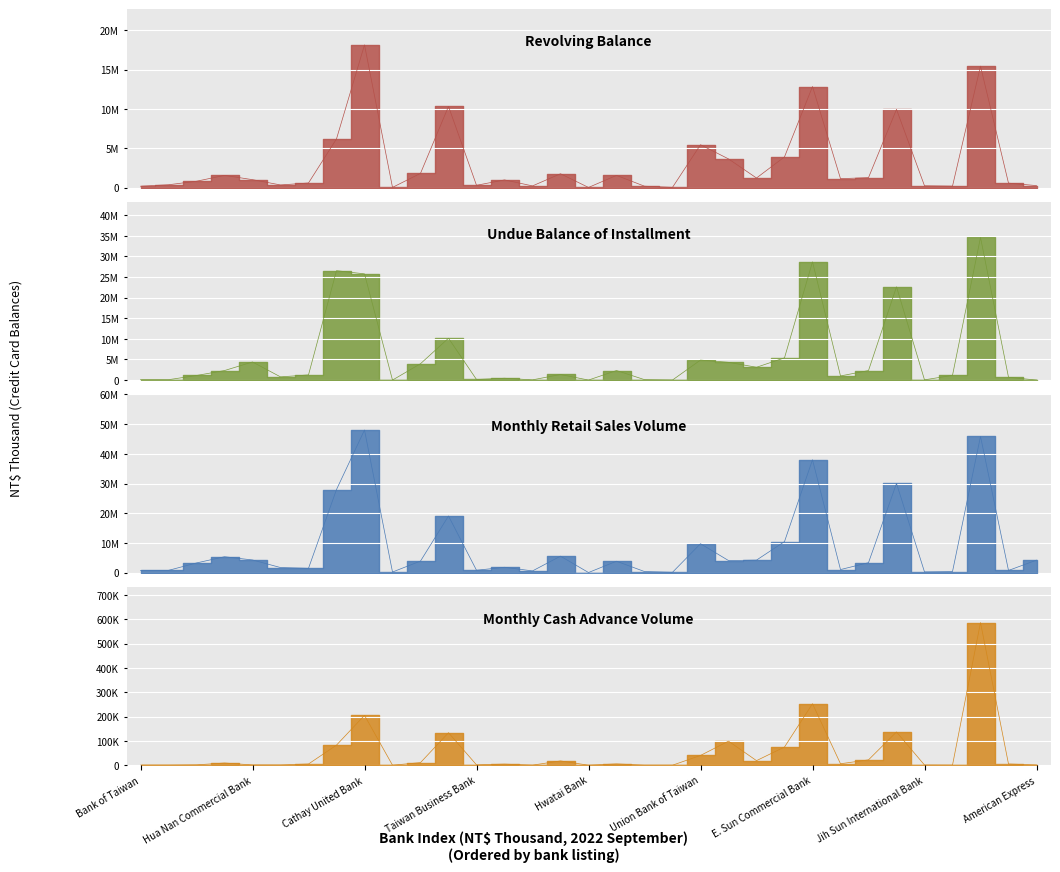

List the series in order of their overall mean, highest first.

Monthly Retail Sales Volume, Undue Balance of Installment, Revolving Balance, Monthly Cash Advance Volume